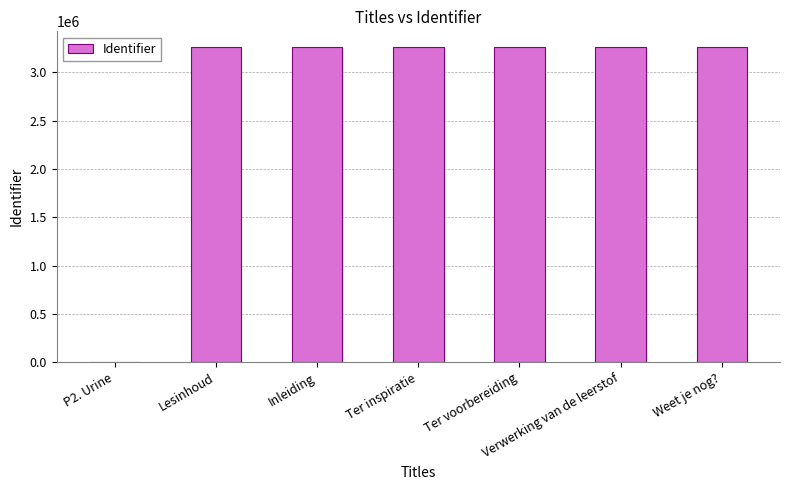

Are the bars grouped side by side (vs. stacked)?

No